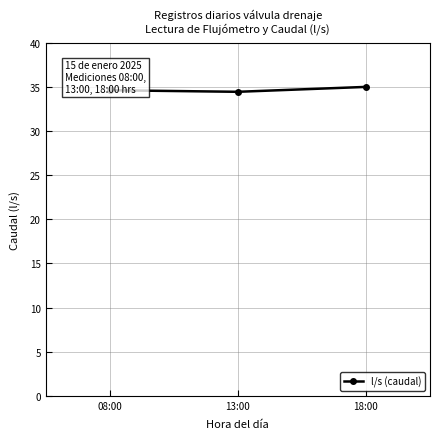

Reading left to right, transcribe all the data shown in this chart.

34.6	34.4	35.0